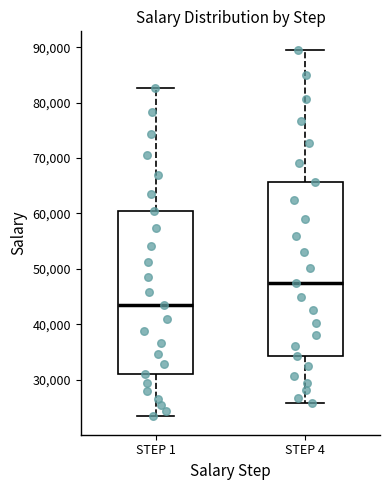

Reading left to right, transcribe this box plot: for each box, give where its median line is, the range the box spans, and where its two whiskers end, as read against the y-axis. The values are not printed on the chart, so give them approximately, as read against the axis.

STEP 1: median 43000, box 31000 to 60000, whiskers 23000 to 83000
STEP 4: median 47000, box 34000 to 66000, whiskers 26000 to 90000